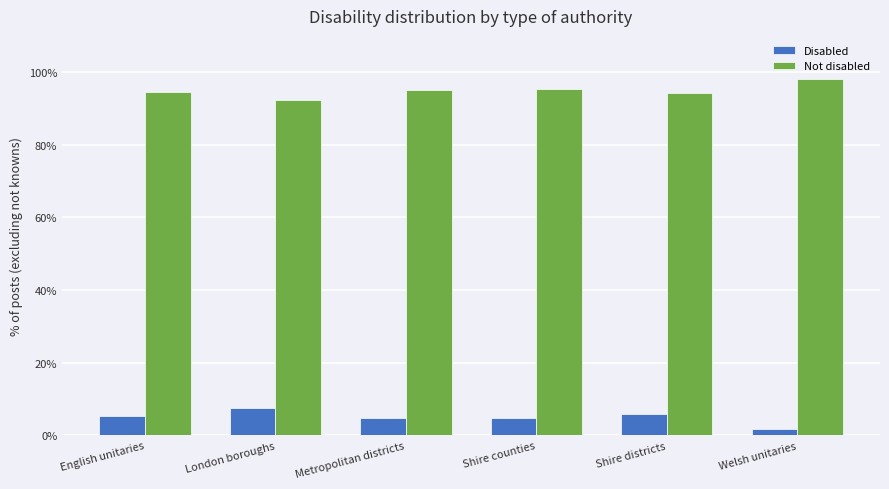

At how many categories does at least one series exceed 0?

6